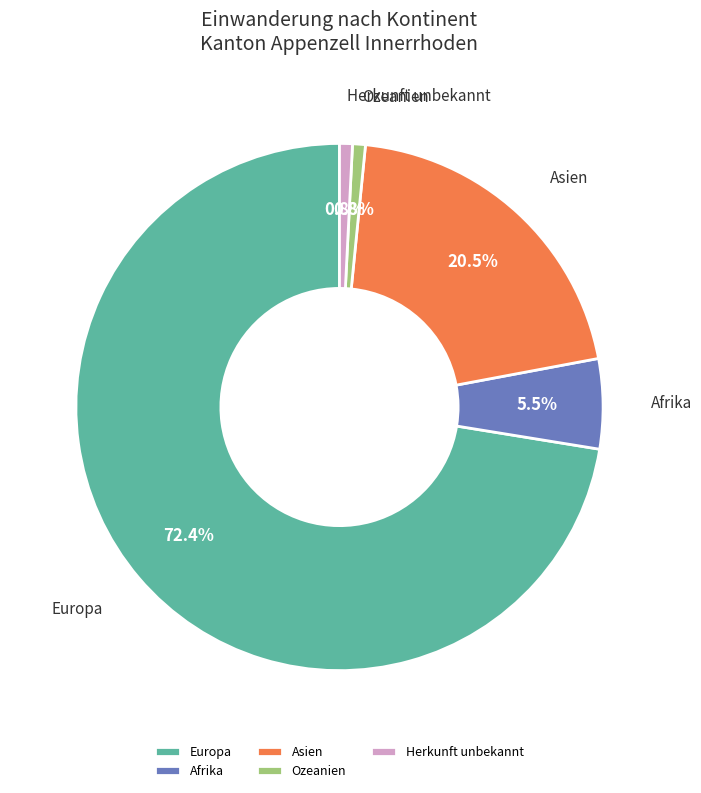

Is there a majority slice in this chart?

Yes